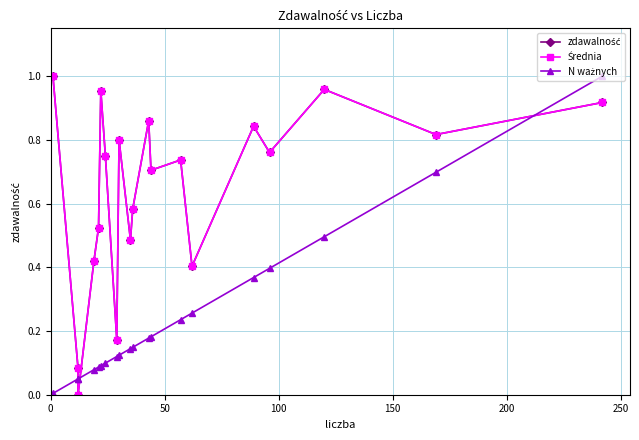

Is the value of N ważnych at 17 greater than the value of Średnia at 13?

No